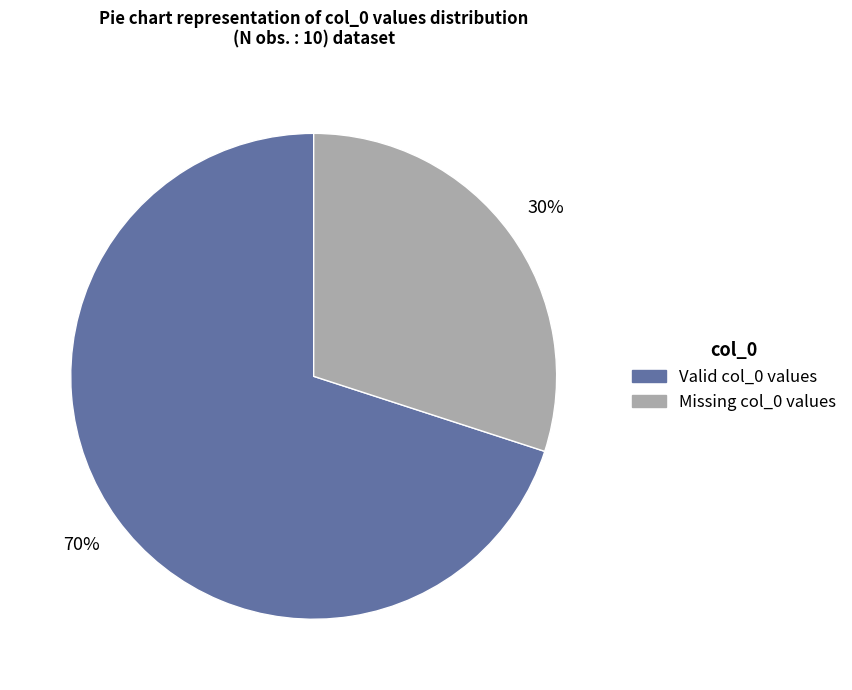

To the nearest percent, what is the difference between the largest and smallest slice percentages?

40%